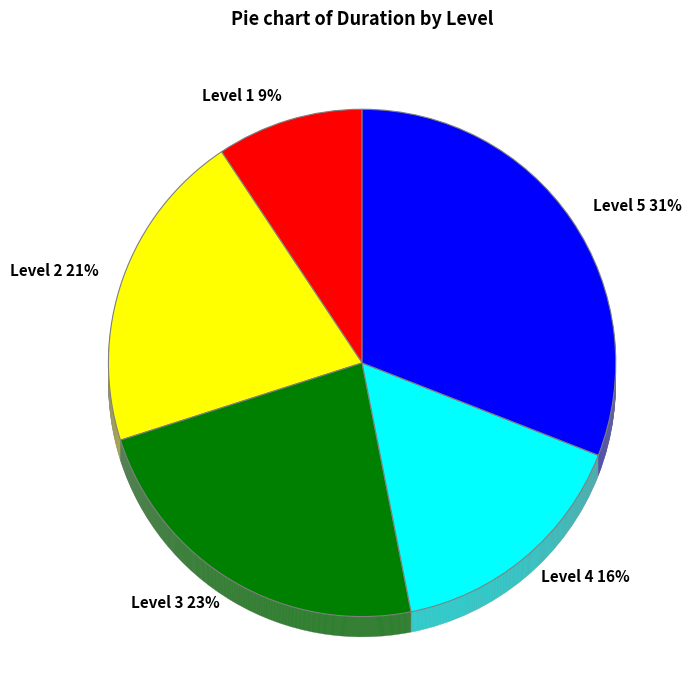

To the nearest percent, what is the average slice percentage?

20%